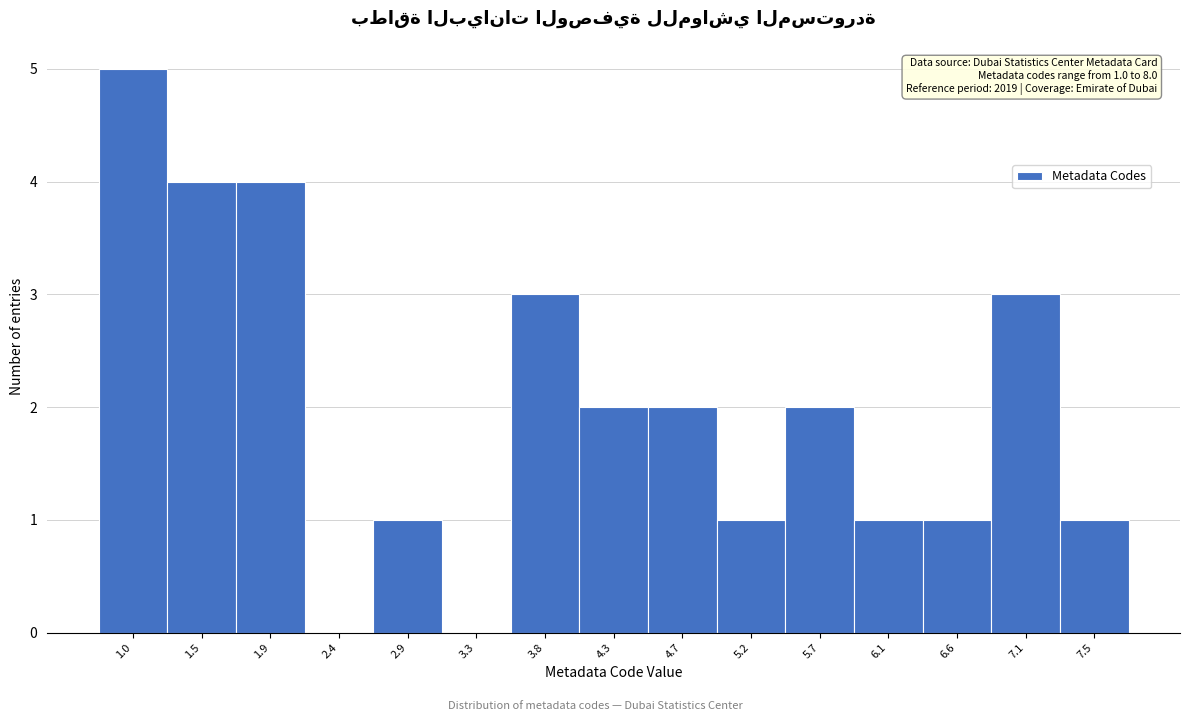

Reading right to left, list all the values displayed in this chart.

7.5=1	7.1=3	6.6=1	6.1=1	5.7=2	5.2=1	4.7=2	4.3=2	3.8=3	3.3=0	2.9=1	2.4=0	1.9=4	1.5=4	1.0=5